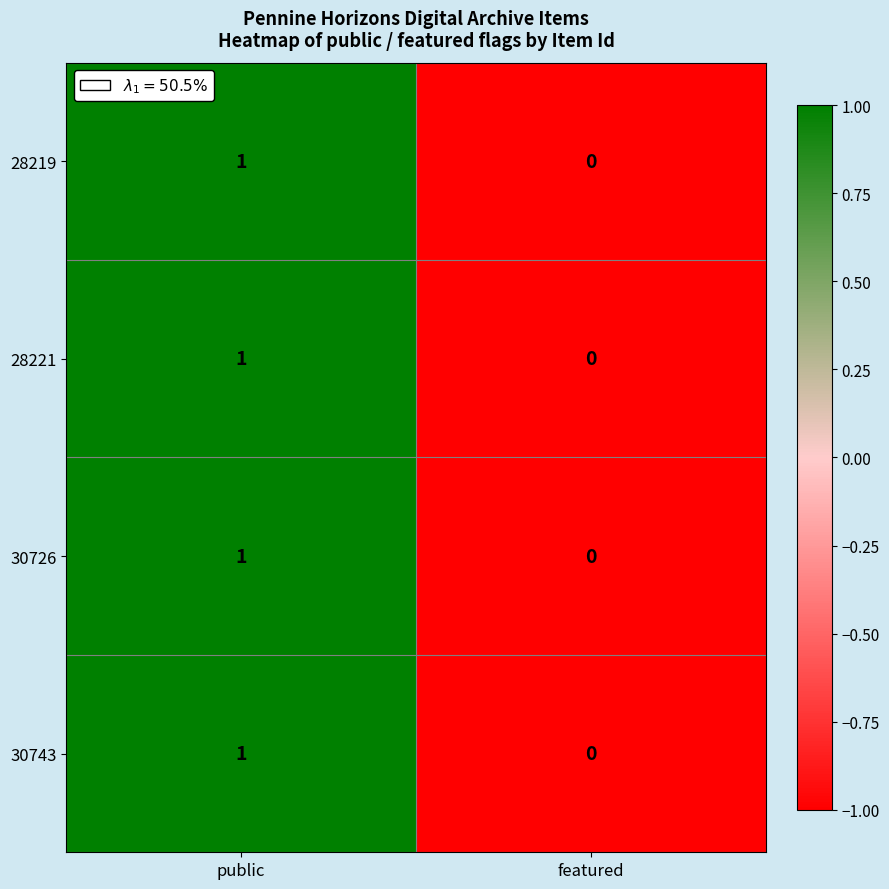

Where is 30743 nearest to the value 0?

featured